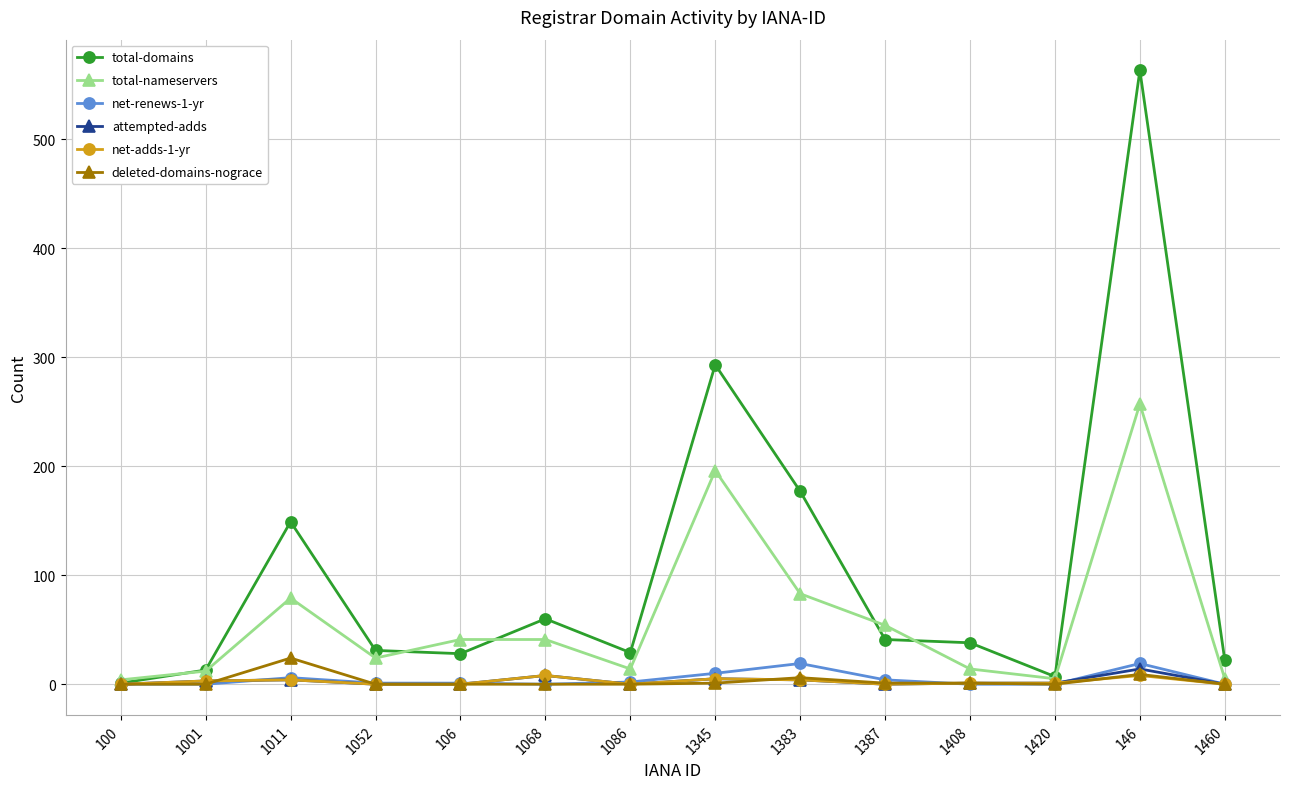

Which series has the widest spread of values?

total-domains